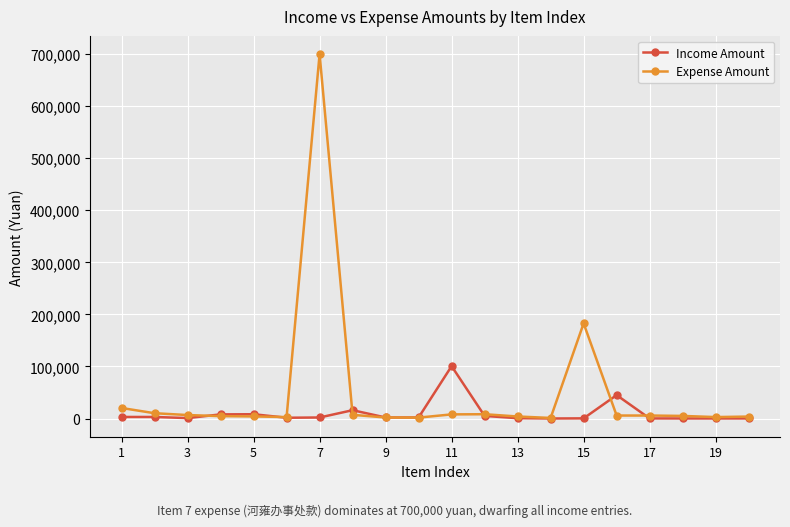

True or false: Expense Amount has more than 1 points higher than both neighbors.

True